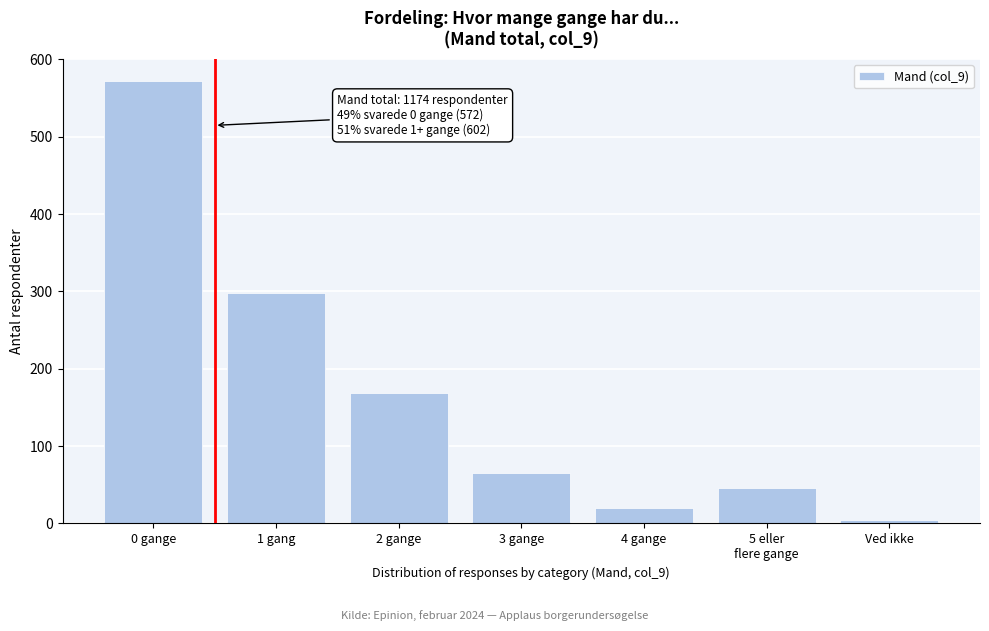

Reading right to left, list all the values displayed in this chart.

5	46	20	65	169	298	572